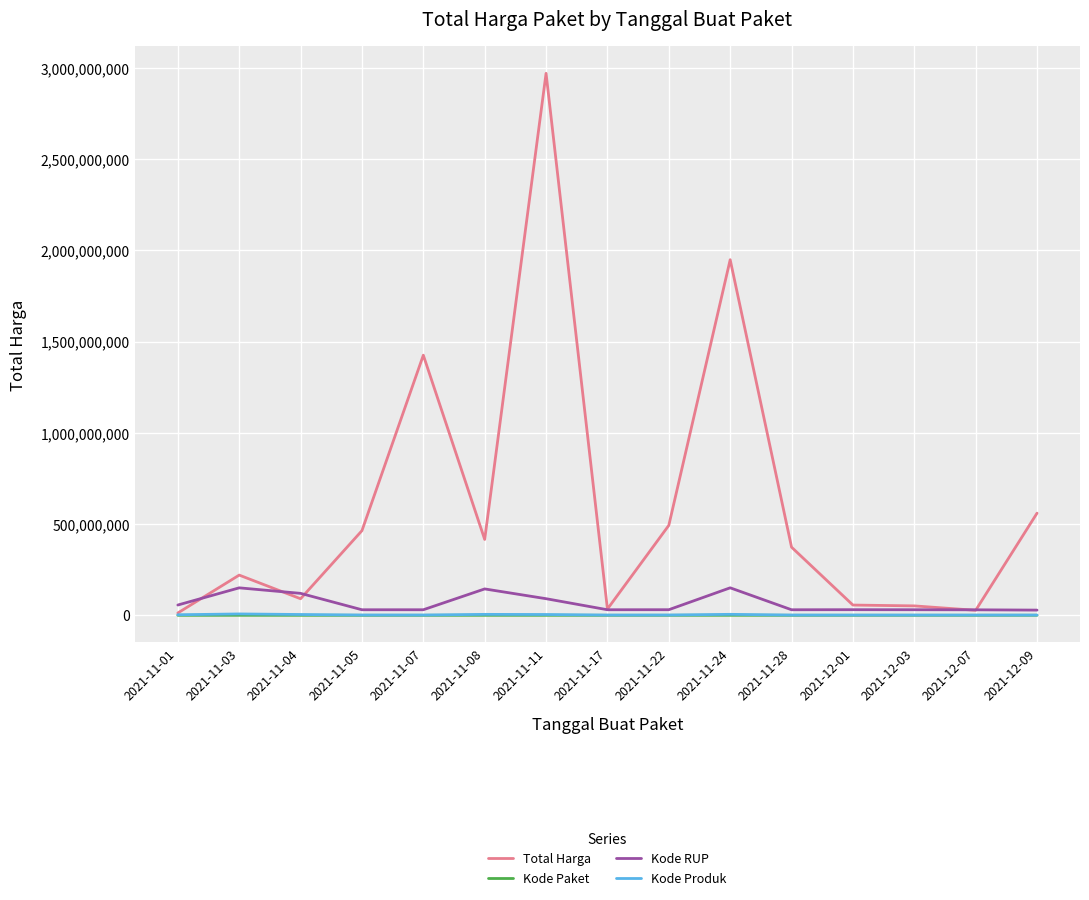

What is the maximum value shown in the chart?

2970993240